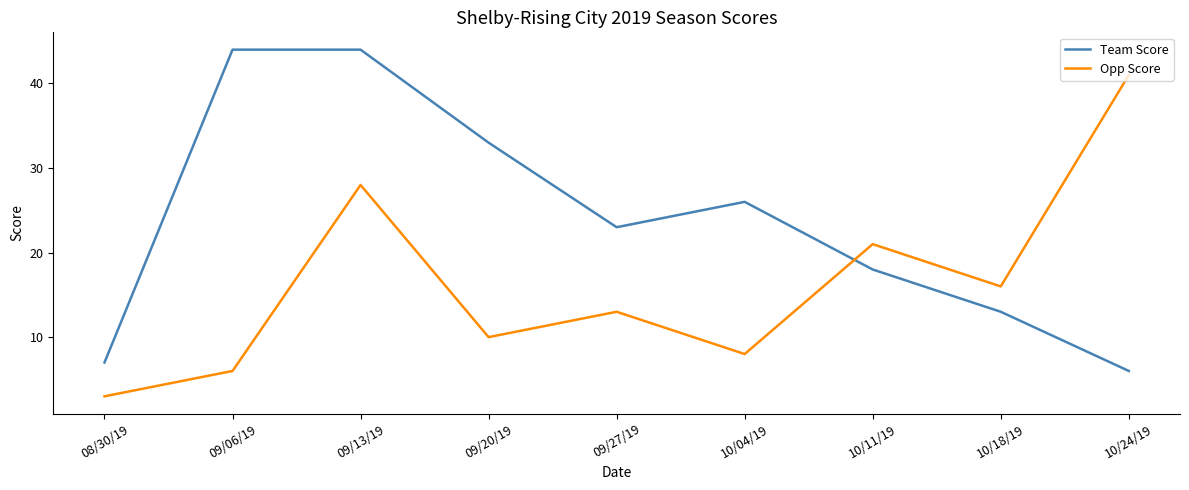

What is the difference between the maximum and second lowest values in the Team Score series?

37